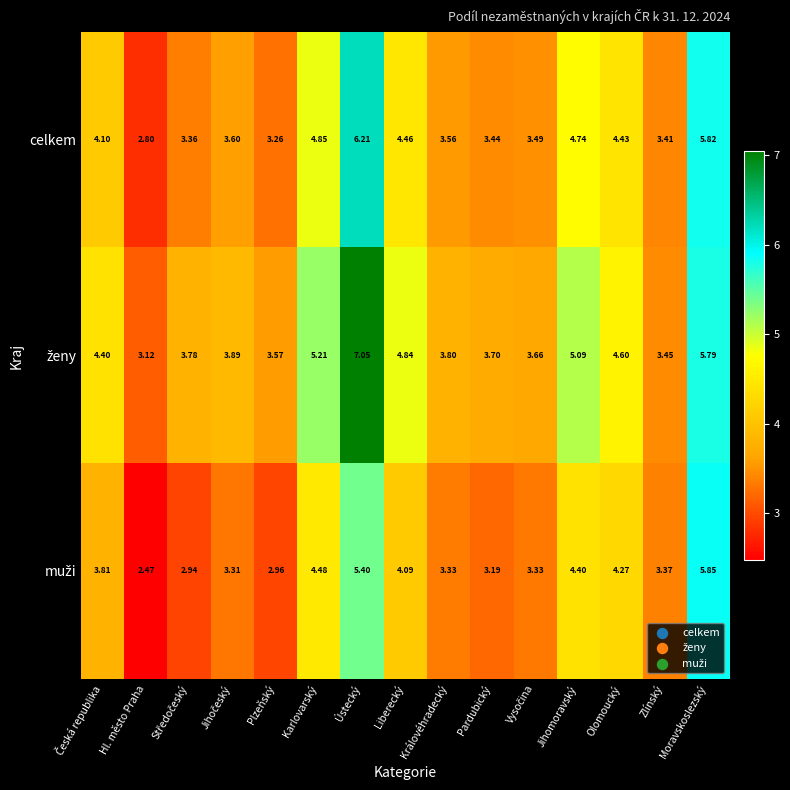

At which category does the chart reach its peak across all series?

Ústecký